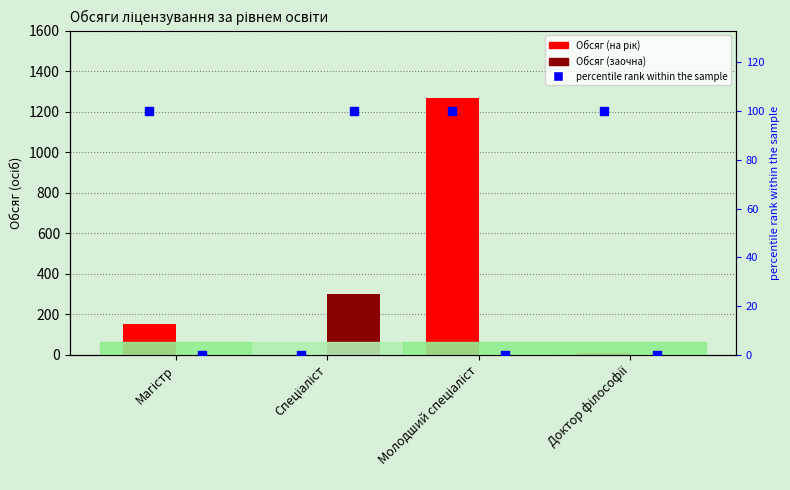

At which category is the sum across all series the highest?

Молодший спеціаліст